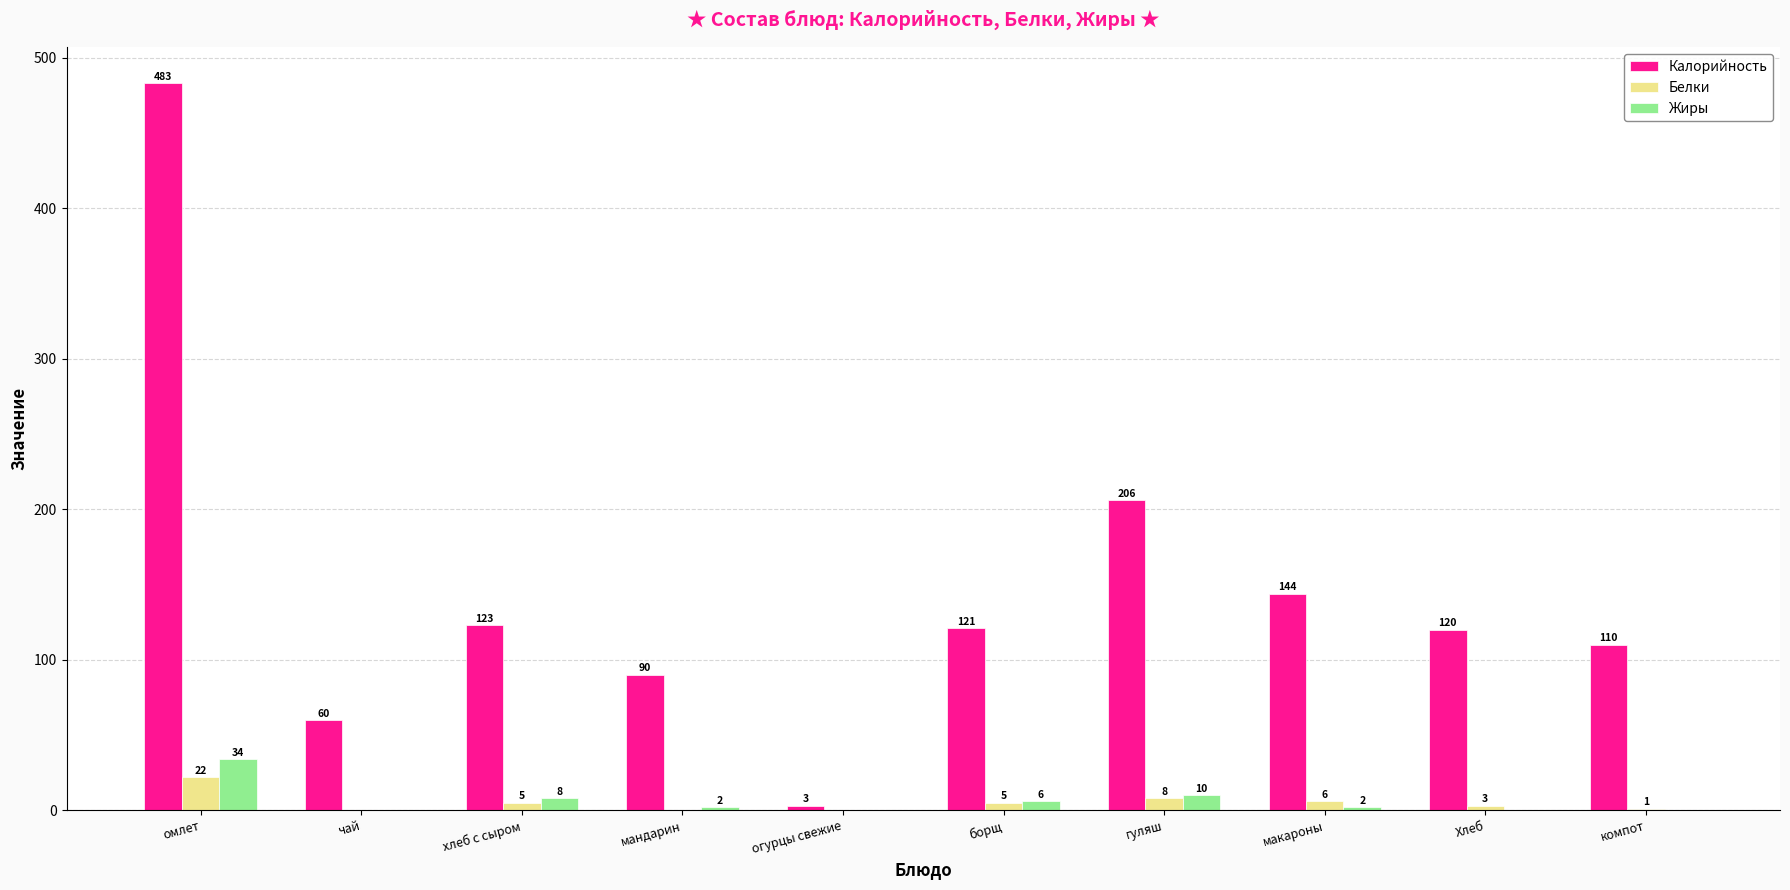

Are the bars grouped side by side (vs. stacked)?

Yes